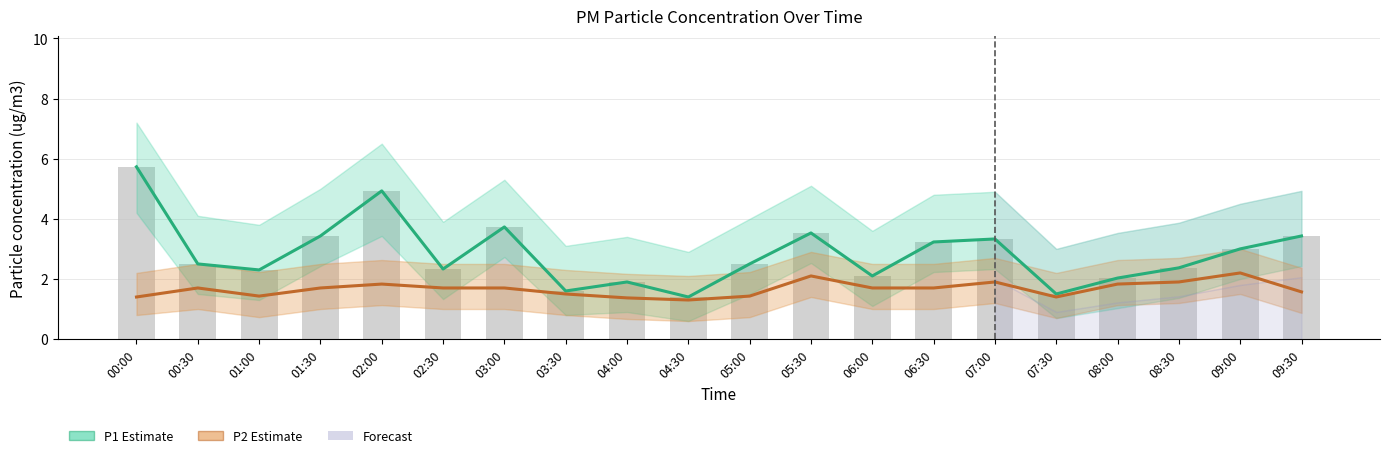

What is the sum of all P2 (PM2.5 estimate) values?

33.4